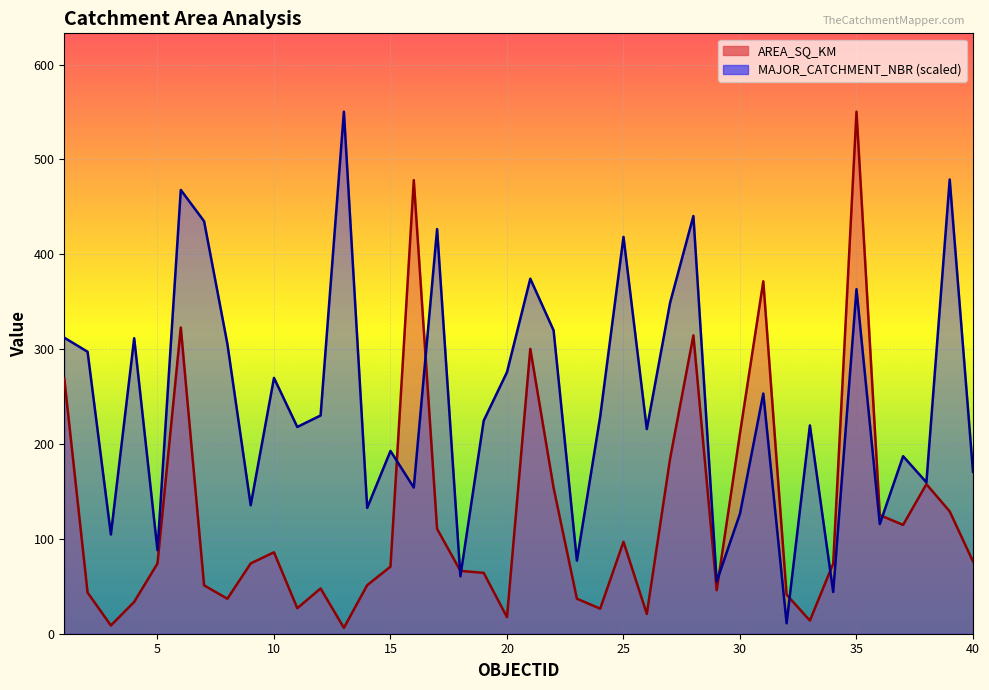

How many data points in AREA_SQ_KM are less than 74?

20